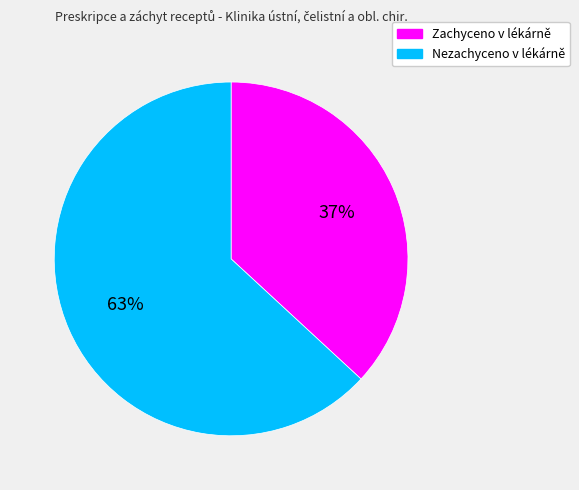

Combined, do Nezachyceno v lékárně and Zachyceno v lékárně account for over 50%?

Yes